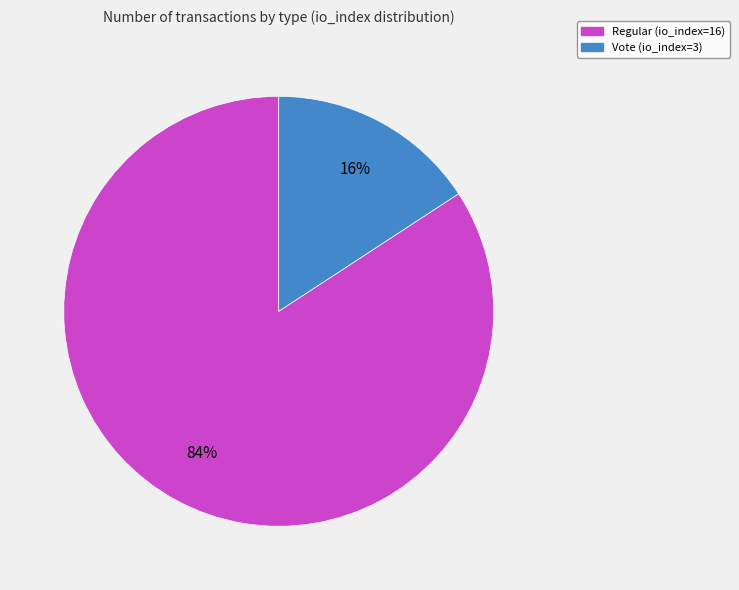

Which slice is the smallest?

Vote (io_index=3)